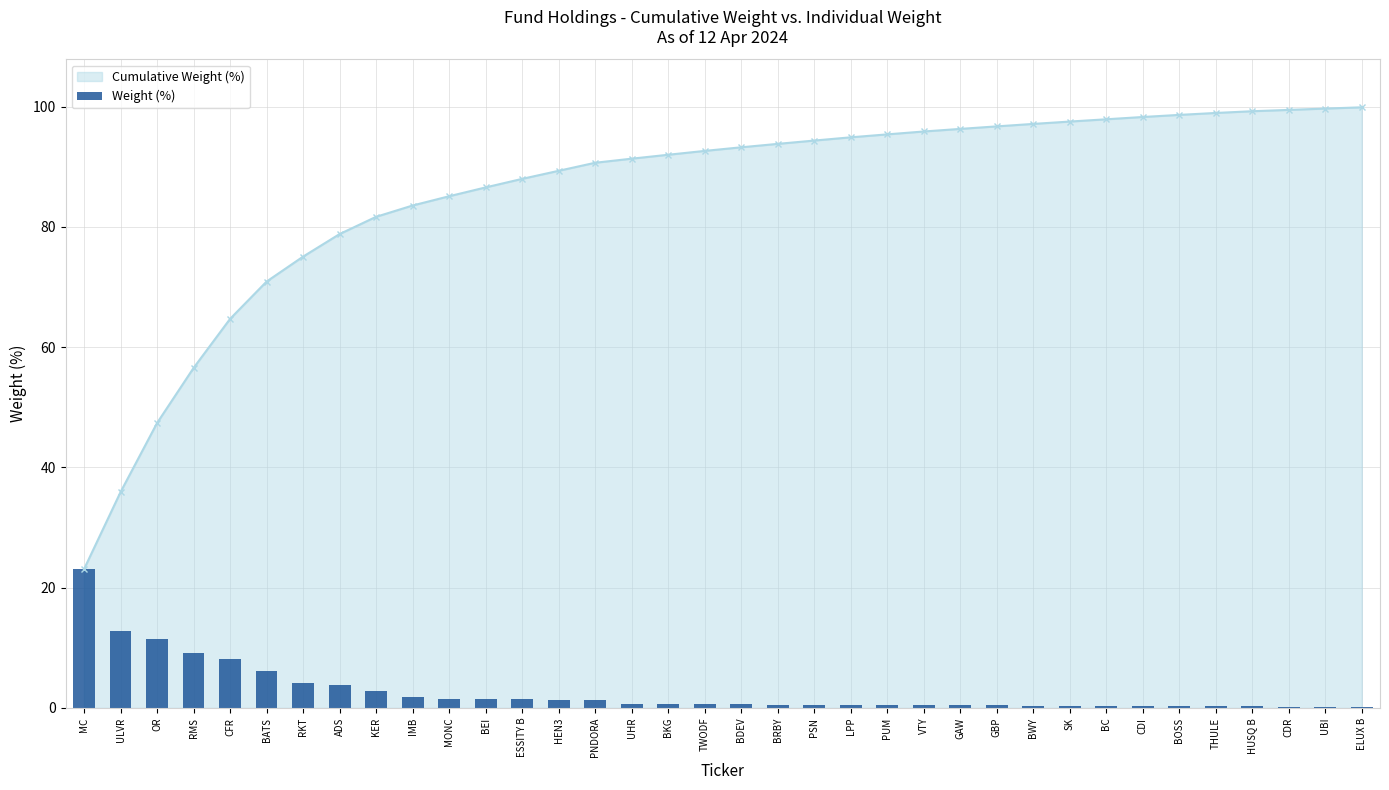

Reading left to right, what are all the values shown in this chart?

MC=23.1	ULVR=12.8	OR=11.5	RMS=9.2	CFR=8.2	BATS=6.2	RKT=4.2	ADS=3.8	KER=2.9	IMB=1.9	MONC=1.5	BEI=1.5	ESSITY B=1.4	HEN3=1.3	PNDORA=1.3	UHR=0.7	BKG=0.7	TWODF=0.6	BDEV=0.6	BRBY=0.6	PSN=0.6	LPP=0.5	PUM=0.5	VTY=0.5	GAW=0.4	GBP=0.4	BWY=0.4	SK=0.4	BC=0.4	CDI=0.4	BOSS=0.3	THULE=0.3	HUSQ B=0.3	CDR=0.2	UBI=0.2	ELUX B=0.2